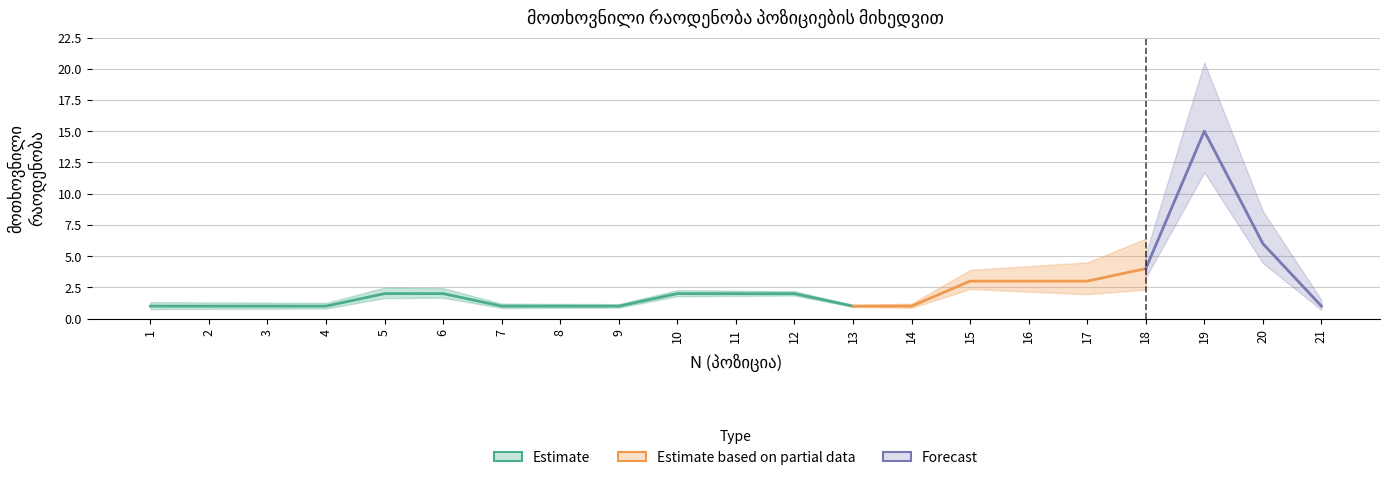

Rank the categories by value from lowest to highest.

1, 2, 3, 4, 7, 8, 9, 13, 14, 21, 5, 6, 10, 11, 12, 15, 16, 17, 18, 20, 19